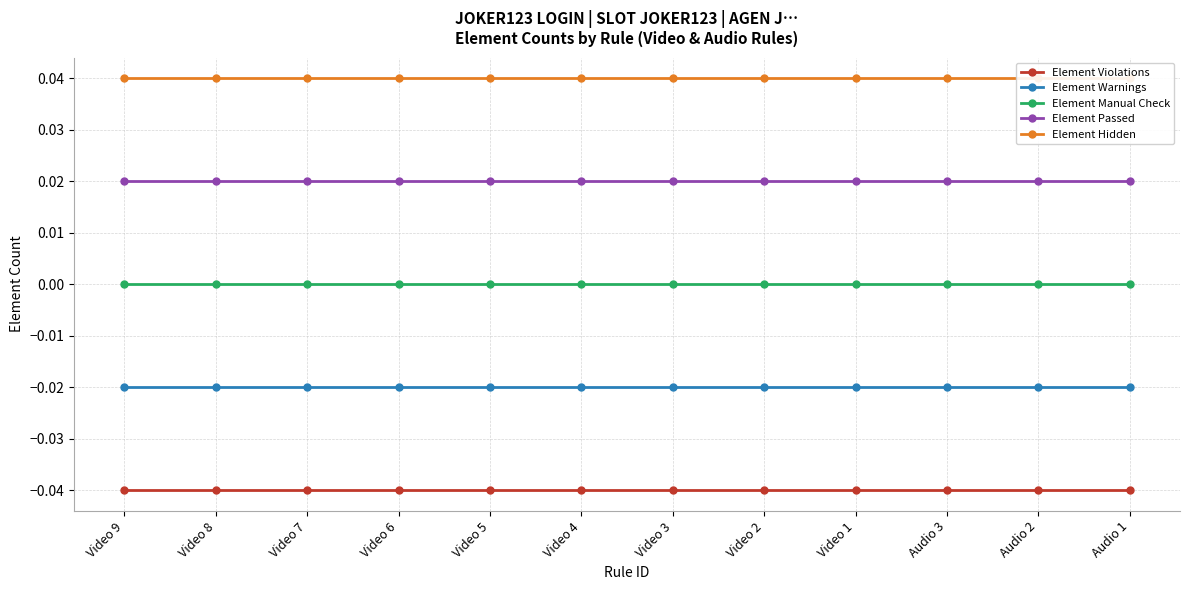

The Element Warnings series shows -0.0 at Video 8. True or false?

False